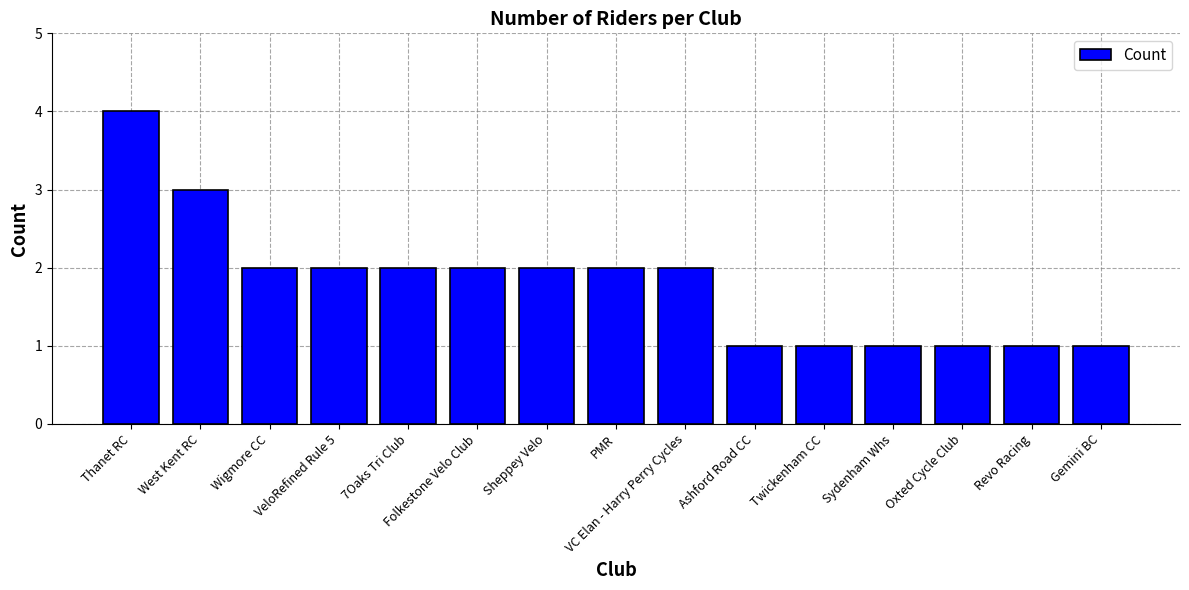

What is the label of the 12th bar from the left?

Sydenham Whs